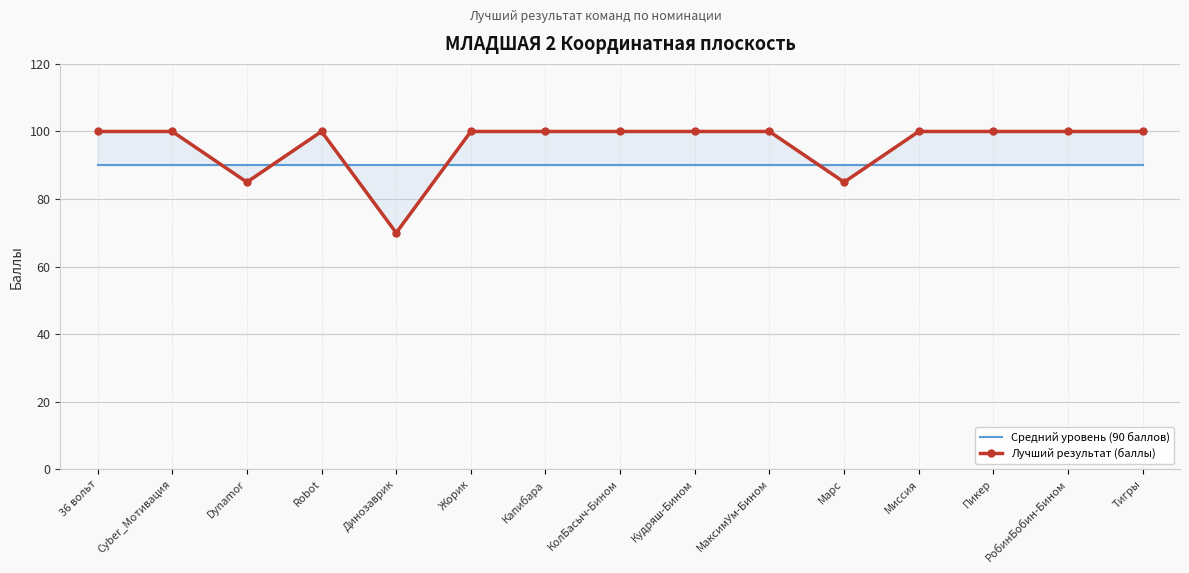

At how many categories does at least one series exceed 96?

12